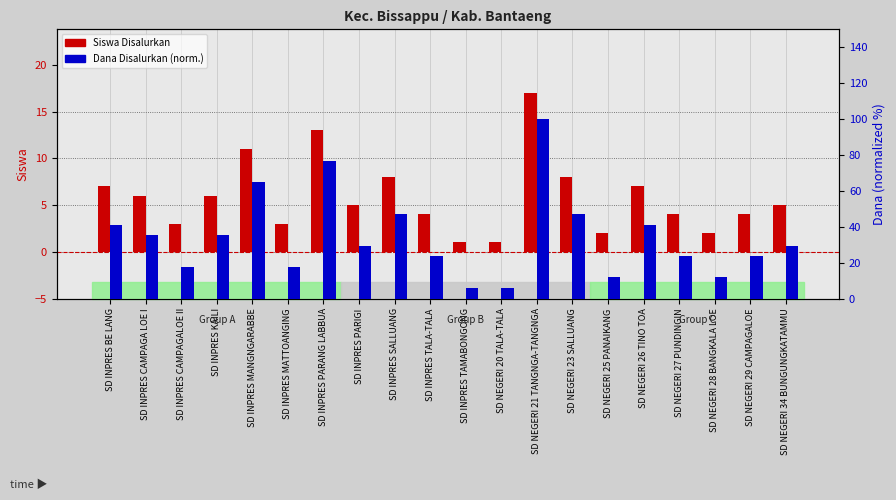

The Siswa Disalurkan series shows 6.0 at SD INPRES CAMPAGA LOE I. True or false?

True